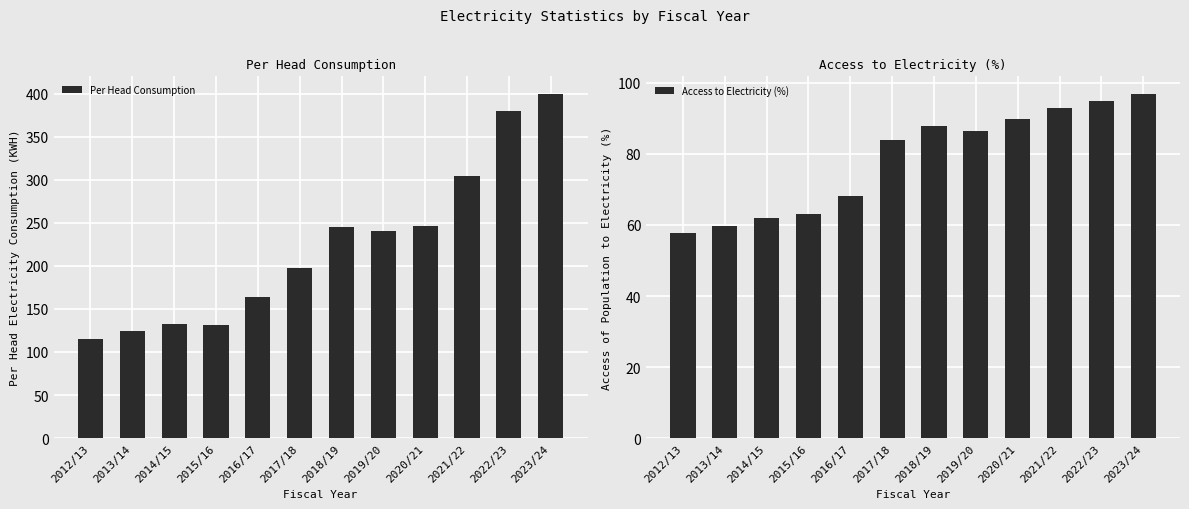

At which label does Per Head Consumption first exceed 240?

2018/19